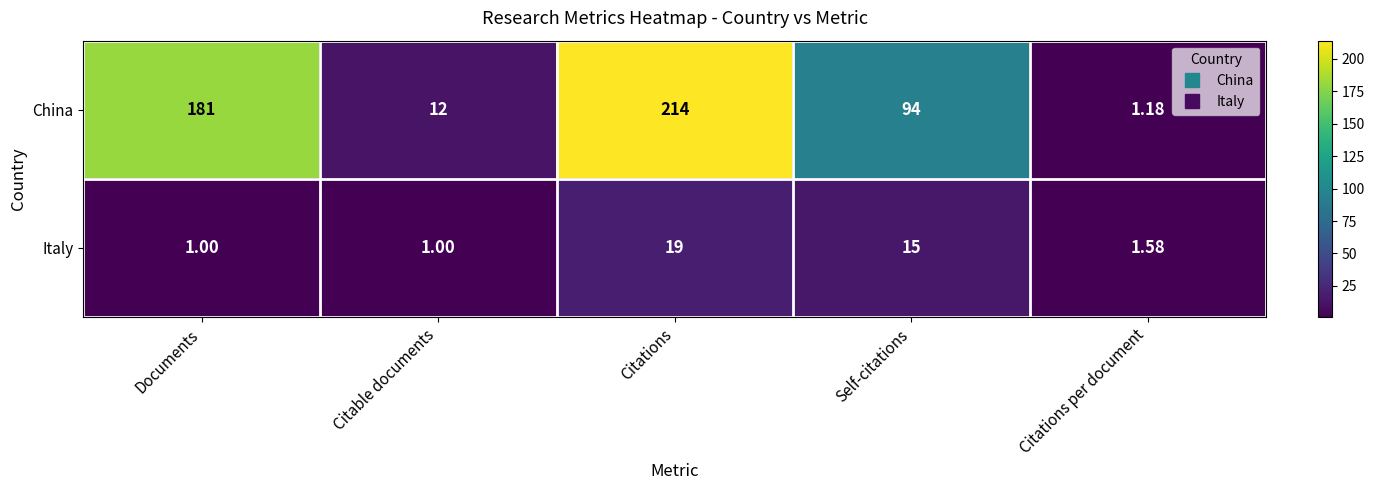

At which category does the chart reach its peak across all series?

Citations